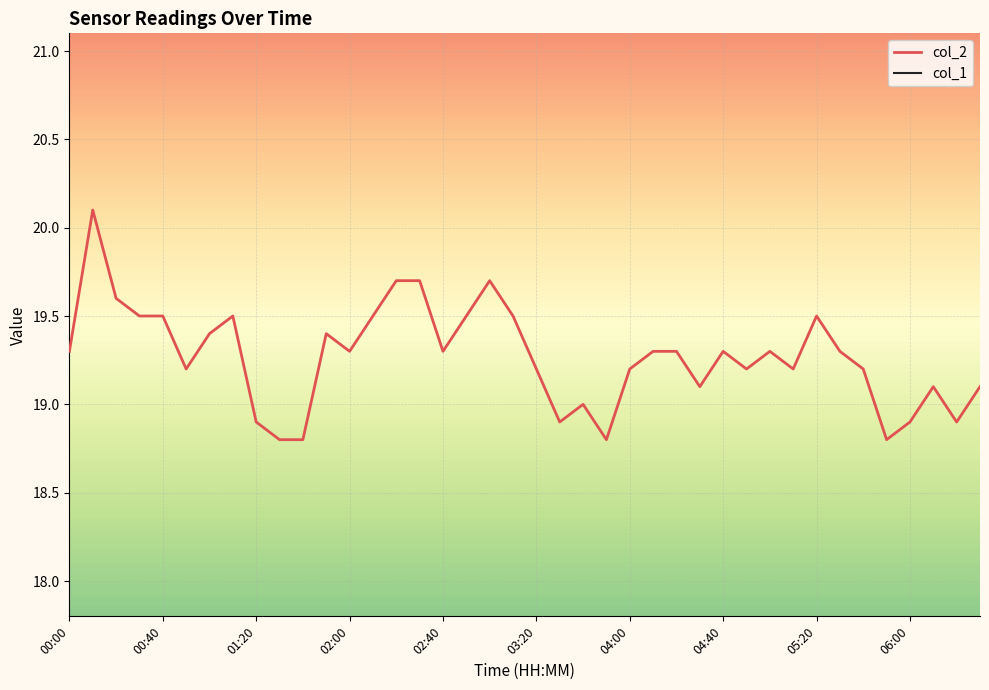

Reading right to left, extract all data points from this chart.

col_2: 19.1	18.9	19.1	18.9	18.8	19.2	19.3	19.5	19.2	19.3	19.2	19.3	19.1	19.3	19.3	19.2	18.8	19.0	18.9	19.2	19.5	19.7	19.5	19.3	19.7	19.7	19.5	19.3	19.4	18.8	18.8	18.9	19.5	19.4	19.2	19.5	19.5	19.6	20.1	19.3
col_1: 0.0	0.0	0.0	0.0	0.0	0.0	0.0	0.0	0.0	0.0	0.0	0.0	0.0	0.0	0.0	0.0	0.0	0.0	0.0	0.0	0.0	0.0	0.0	0.0	0.0	0.0	0.0	0.0	0.0	0.0	0.0	0.0	0.0	0.0	0.0	0.0	0.0	0.0	0.0	0.0